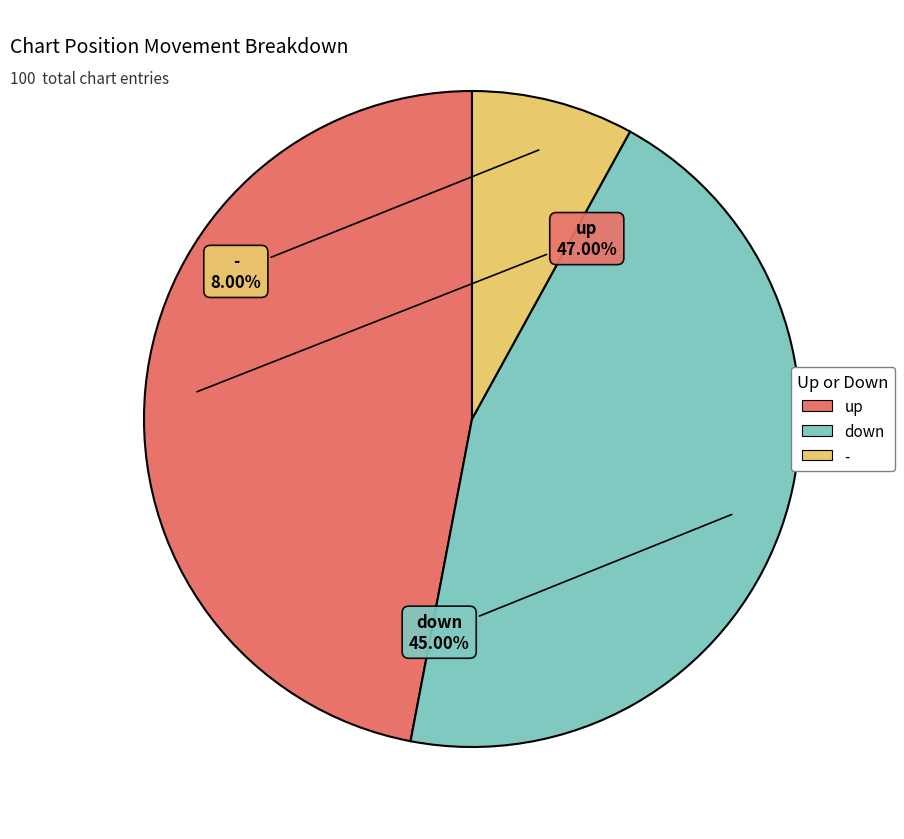

What is the total percentage of up and down?

92.0%